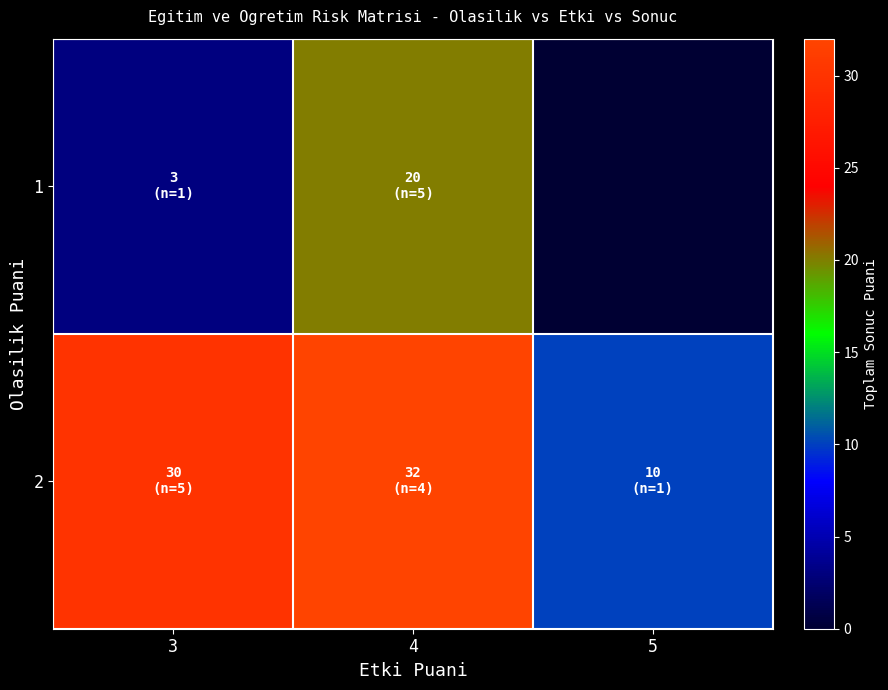

Reading left to right, extract all data points from this chart.

1: 3=3	4=20	5=0
2: 3=30	4=32	5=10